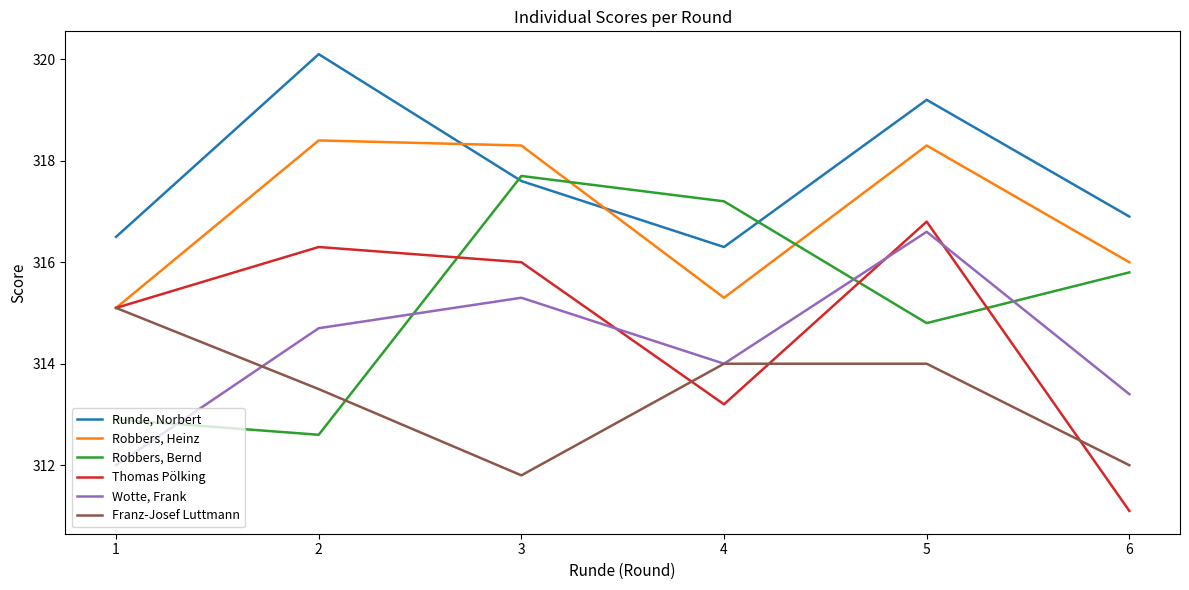

Between 3 and 4, which series saw the biggest shift?

Robbers, Heinz